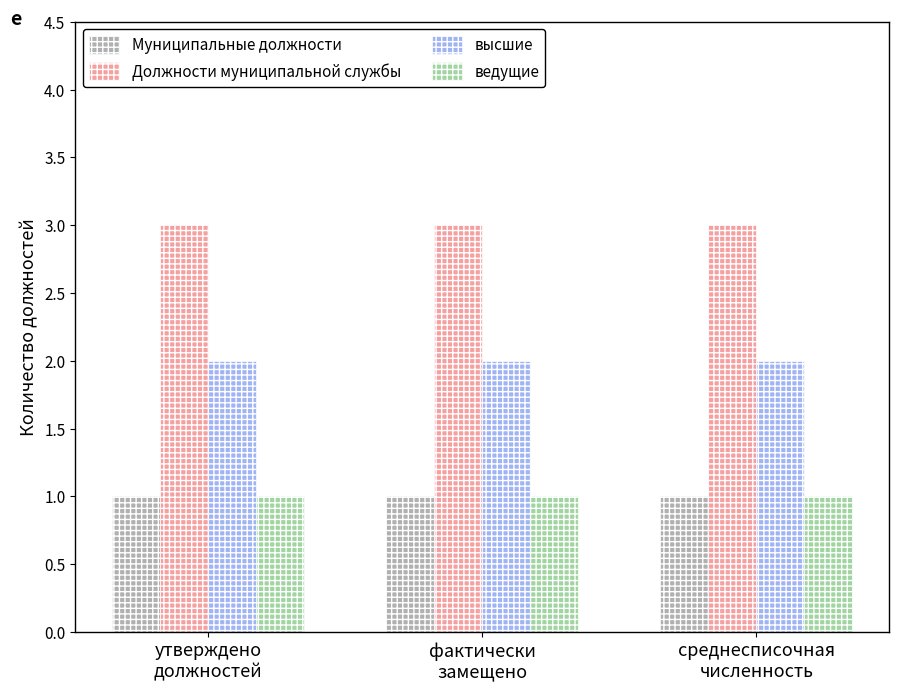

Which series has the largest total across all categories?

Должности муниципальной службы